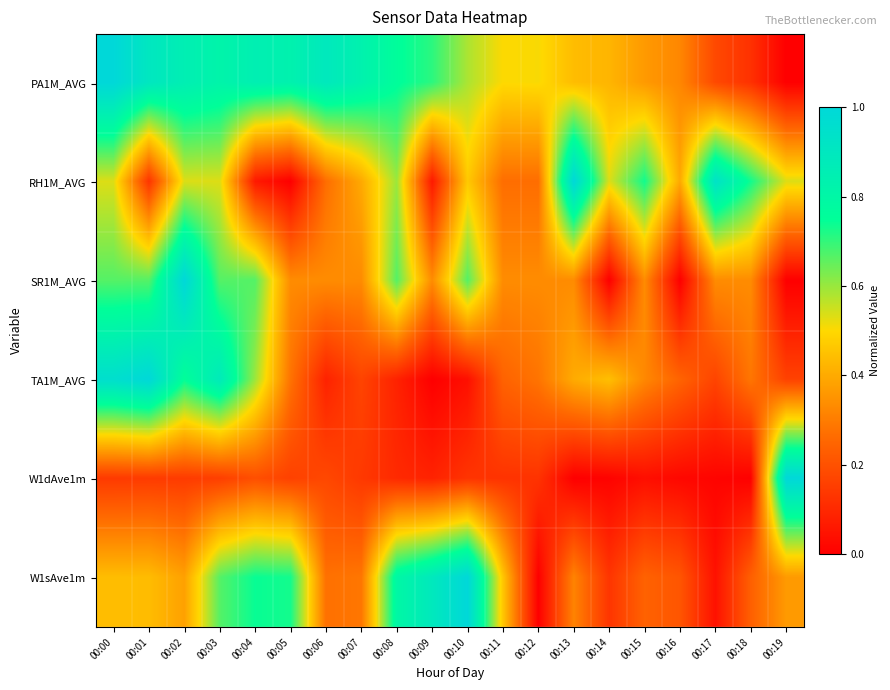

At which category does the chart reach its peak across all series?

00:00